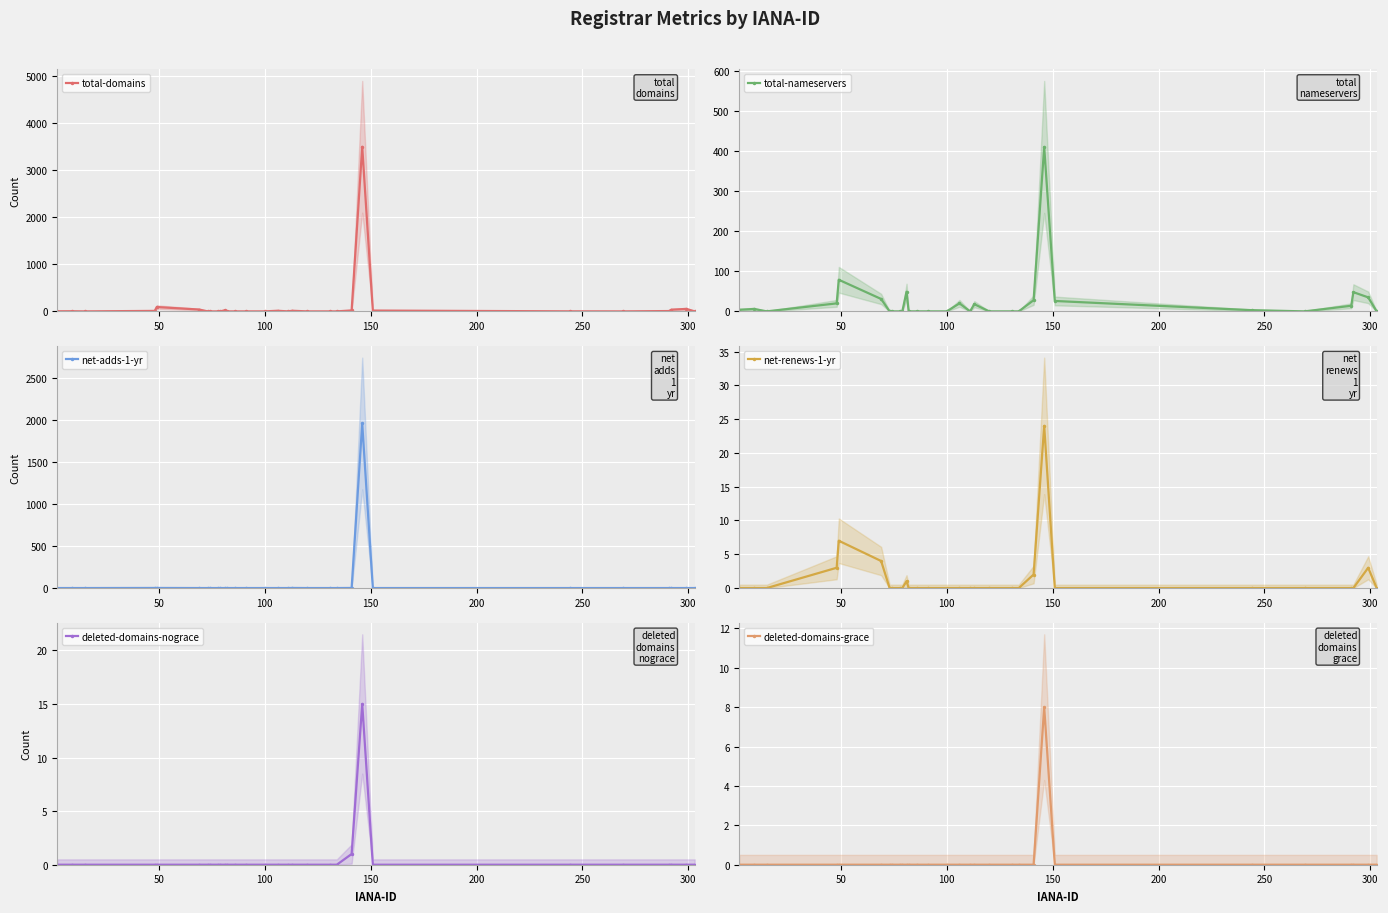

How many interior local peaks does the deleted-domains-grace series have?

1